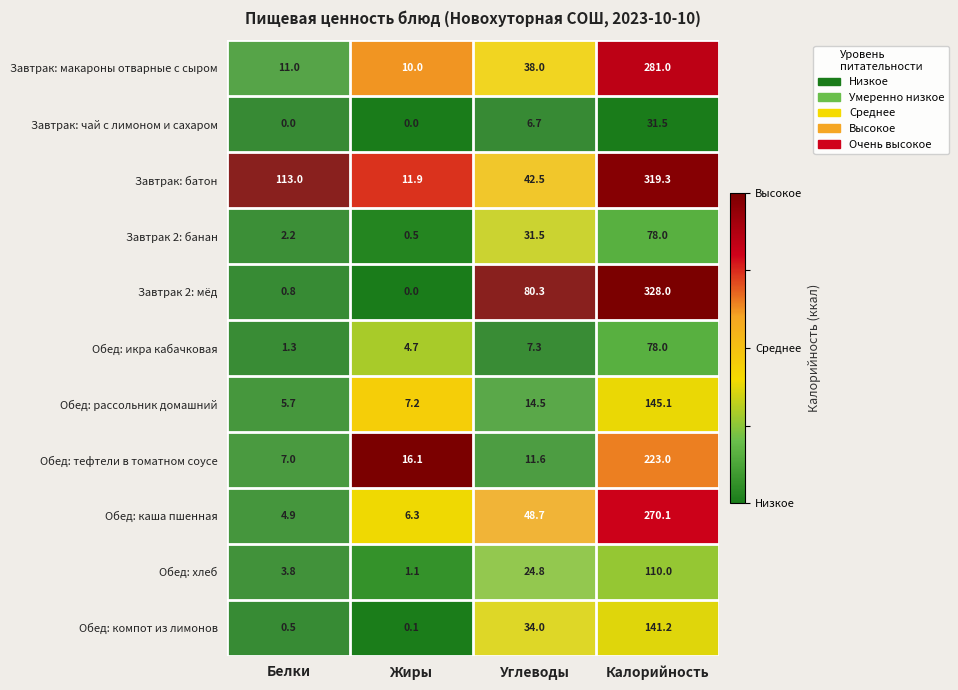

What is the sum of the Обед: икра кабачковая values at Жиры and Калорийность?

82.7